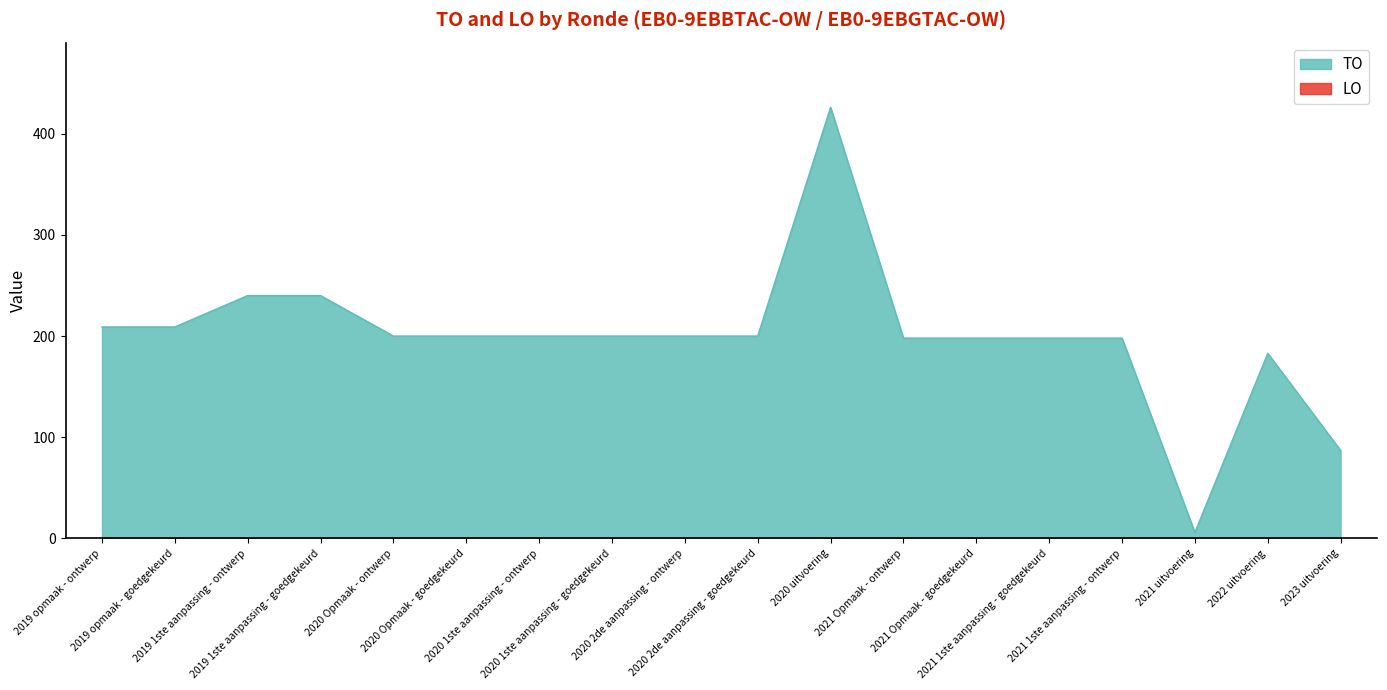

True or false: the data shows 200 at 2020 Opmaak - goedgekeurd.

True